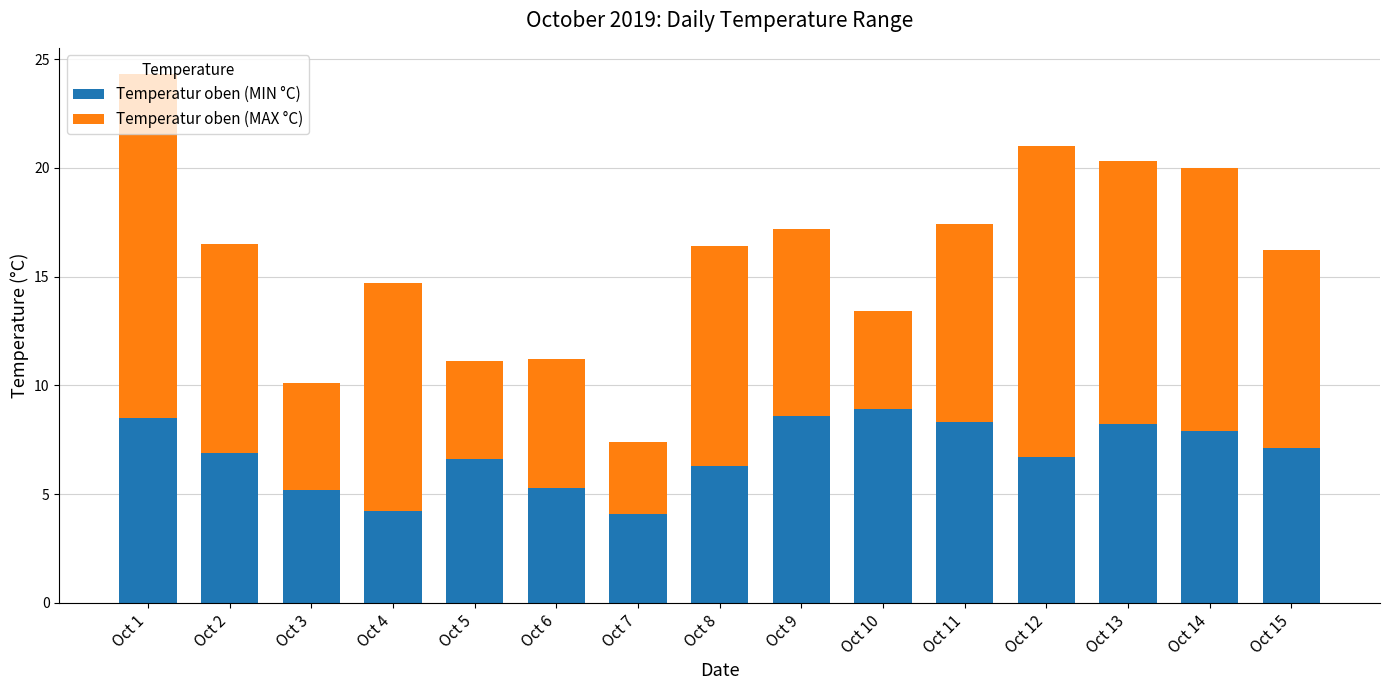

What is the difference between the maximum and minimum values in the Temperatur oben (MIN °C) series?

4.8